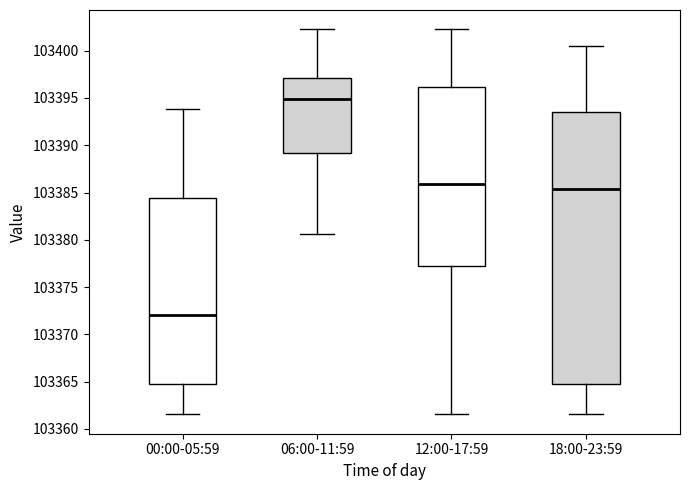

Which box has the lowest median line?

00:00-05:59